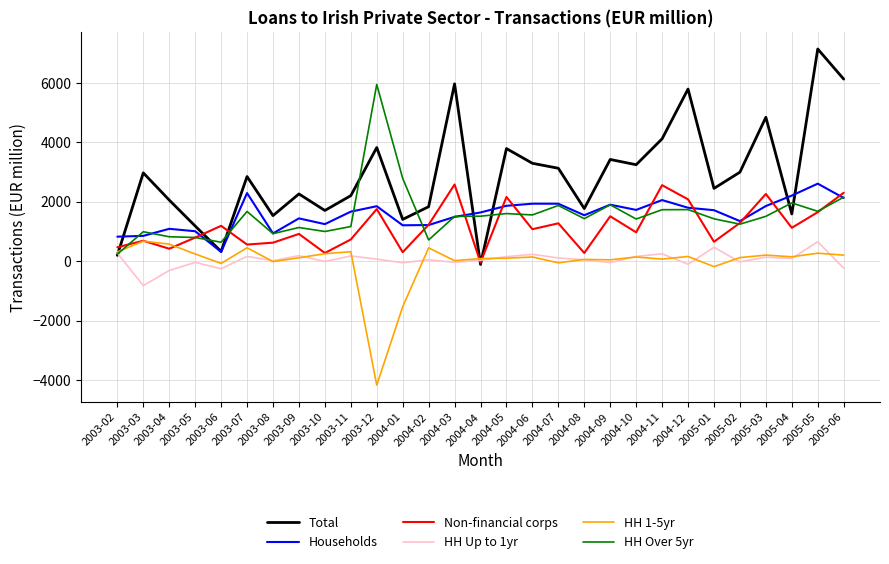

How many lines are shown in the chart?

6